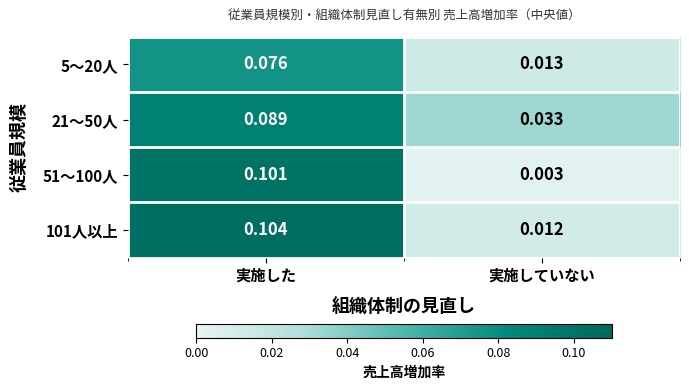

At which category does the chart reach its minimum across all series?

実施していない